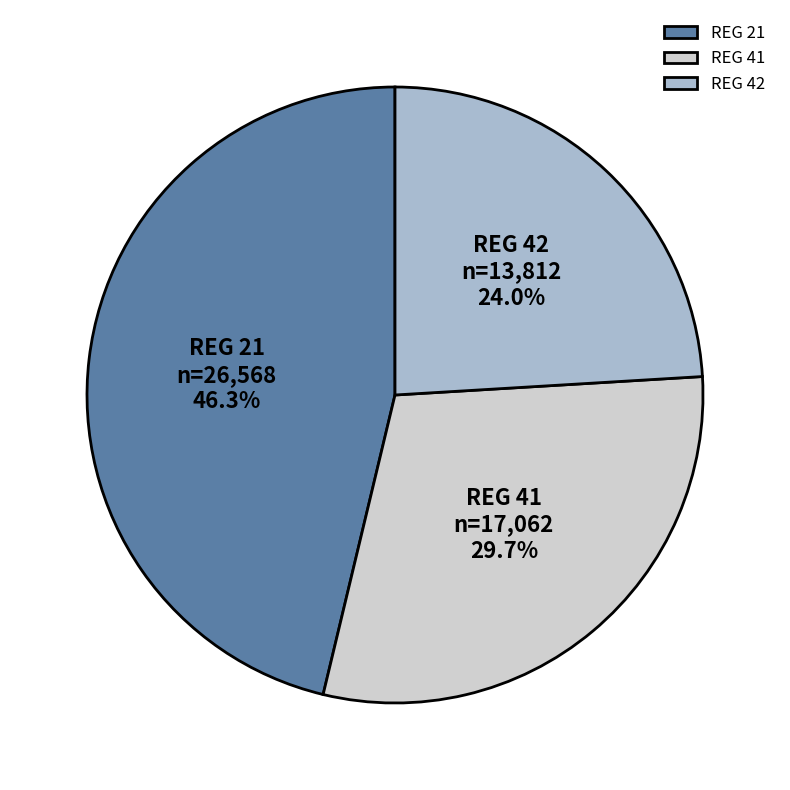

Does REG 41 account for over 50% of the chart?

No